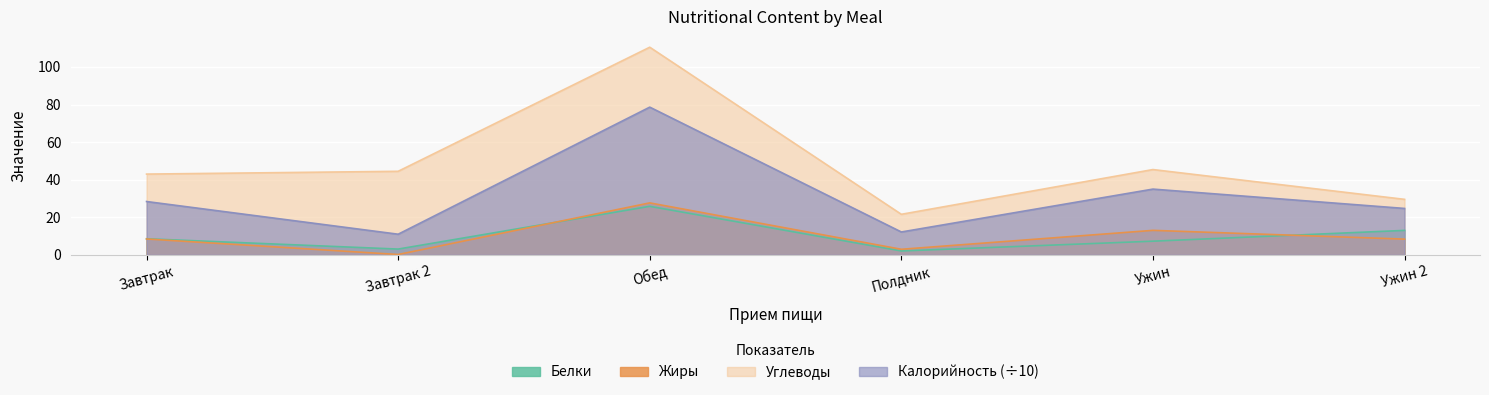

Rank the categories by Жиры value from highest to lowest.

Обед, Ужин, Завтрак, Ужин 2, Полдник, Завтрак 2